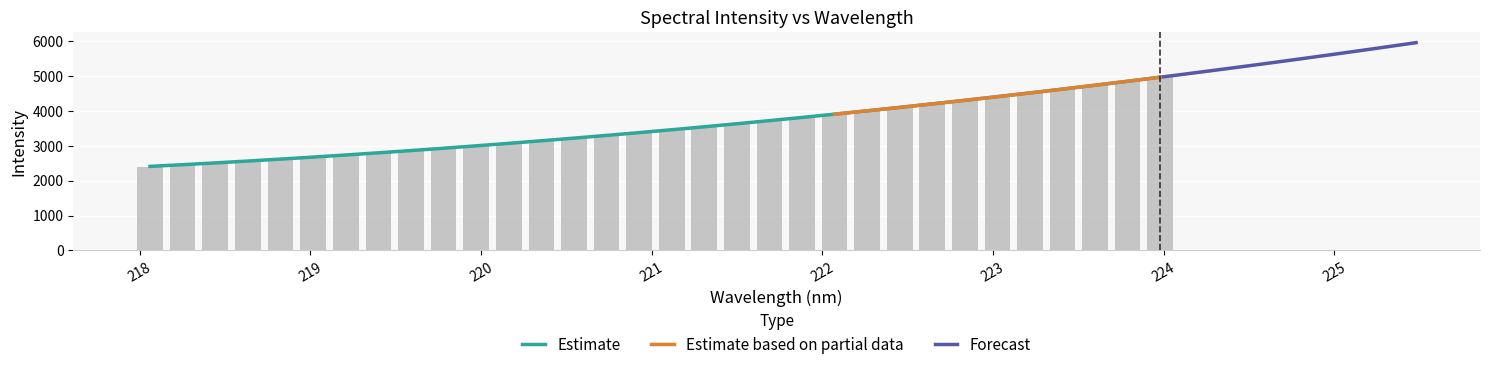

List the labels in order of value, smallest first.

218.0596, 218.2508, 218.442, 218.6332, 218.8244, 219.0156, 219.2067, 219.3979, 219.589, 219.7801, 219.9712, 220.1623, 220.3533, 220.5444, 220.7354, 220.9264, 221.1174, 221.3083, 221.4993, 221.6902, 221.8812, 222.0721, 222.263, 222.4538, 222.6447, 222.8355, 223.0264, 223.2172, 223.408, 223.5987, 223.7895, 223.9802